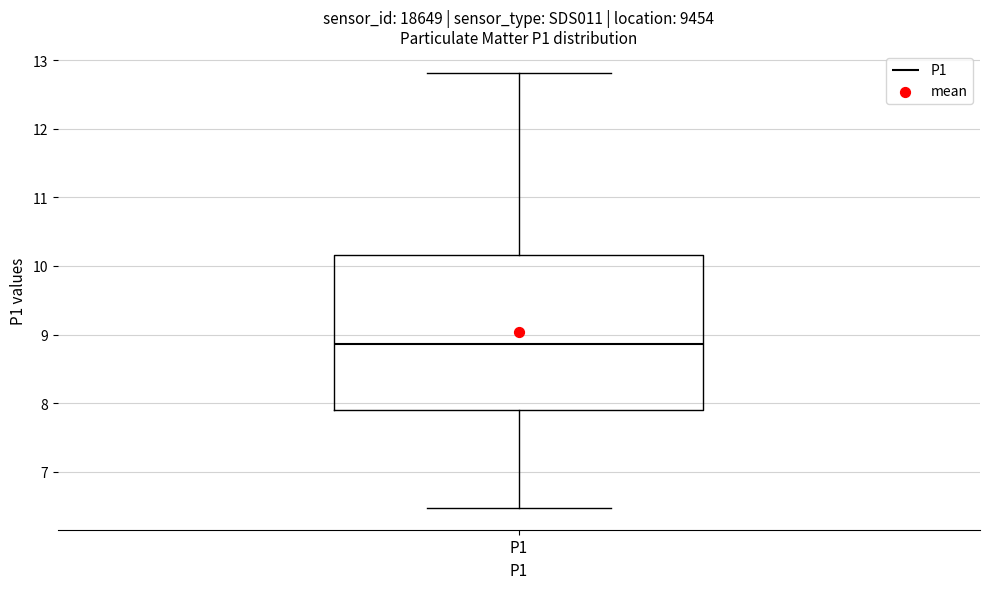

Read this box plot against the y-axis: the position of the median line, the range covered by the box, and the ends of both whiskers. The values are not printed on the chart, so give them approximately, as read against the axis.

median 8.9, box 7.9 to 10.2, whiskers 6.5 to 12.8